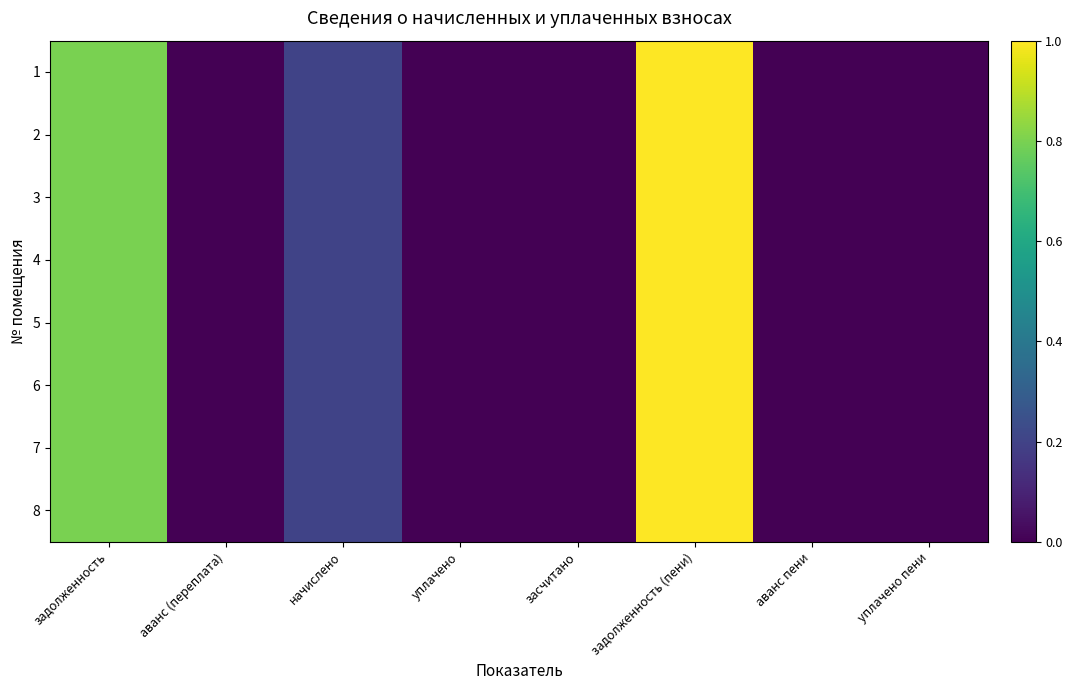

At which category does the chart reach its minimum across all series?

аванс (переплата)